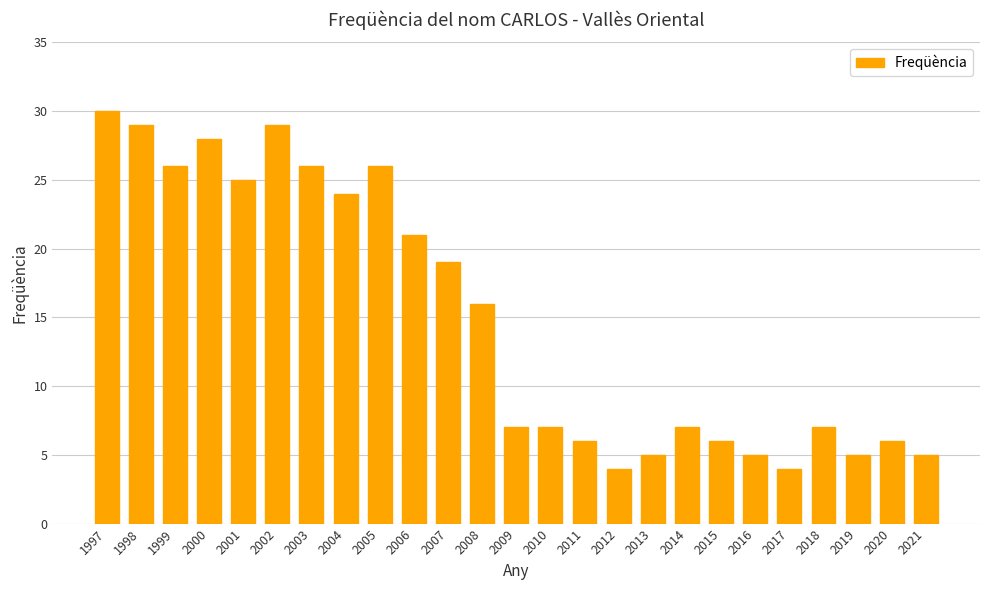

The chart shows a value of 29 at 1998. True or false?

True